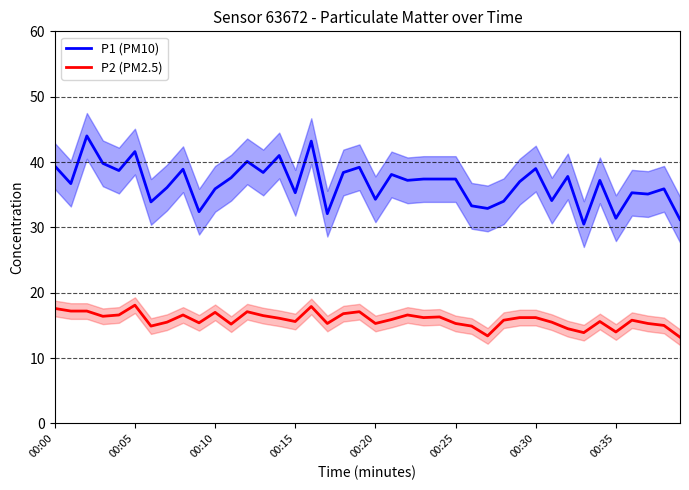

True or false: P1 (PM10) and P2 (PM2.5) intersect in this chart.

False